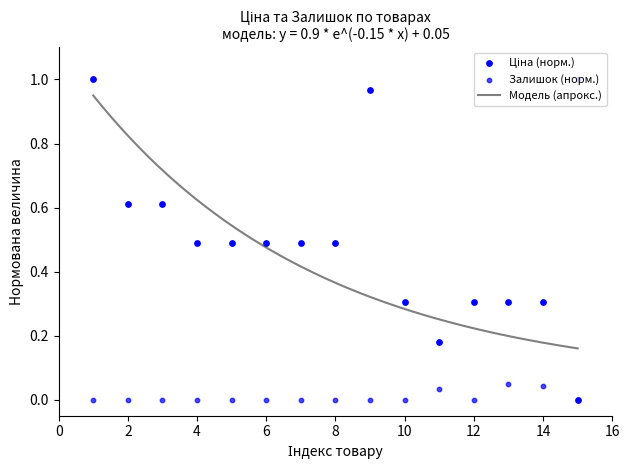

Which series has the widest spread of Y values?

Ціна